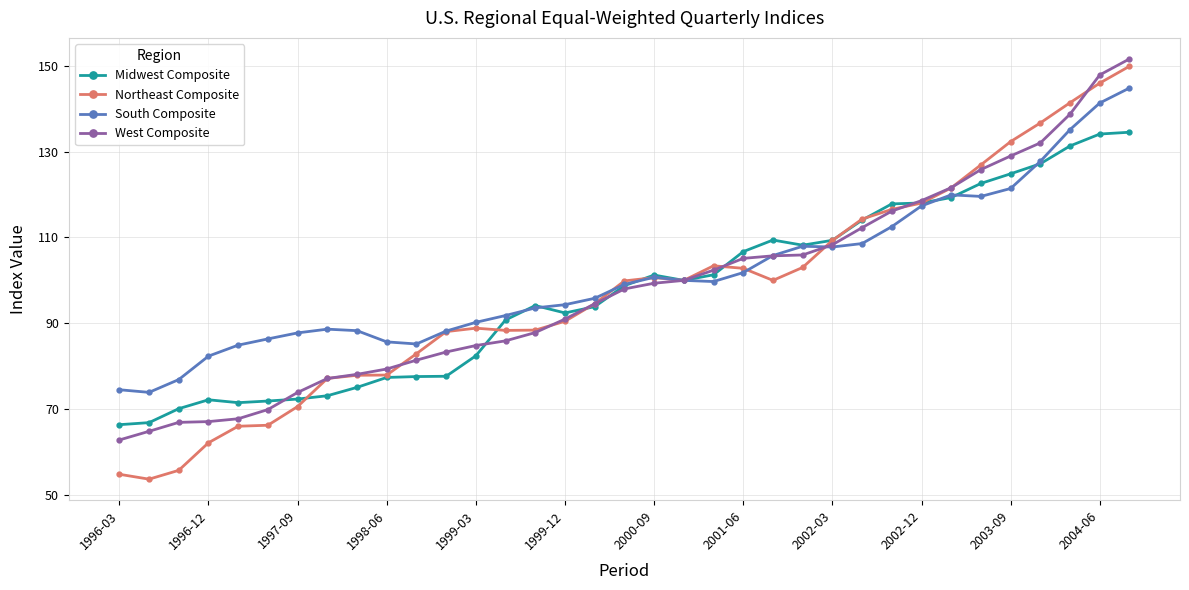

What is the maximum value shown in the chart?

151.6